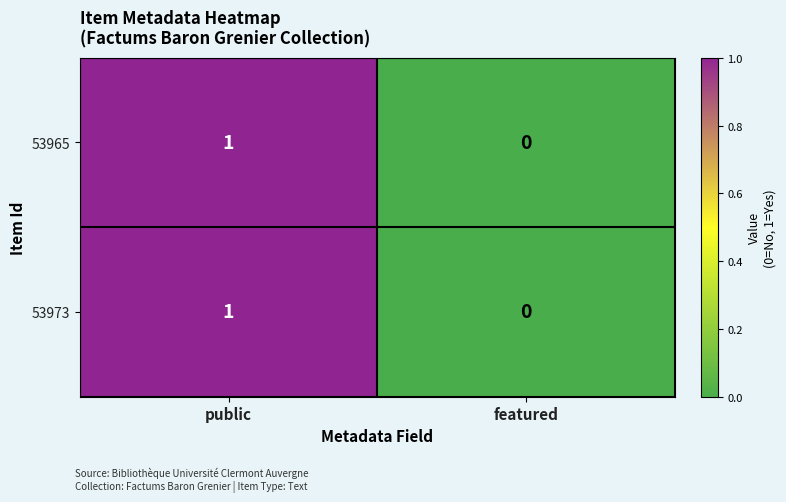

How many distinct data groups are displayed?

2